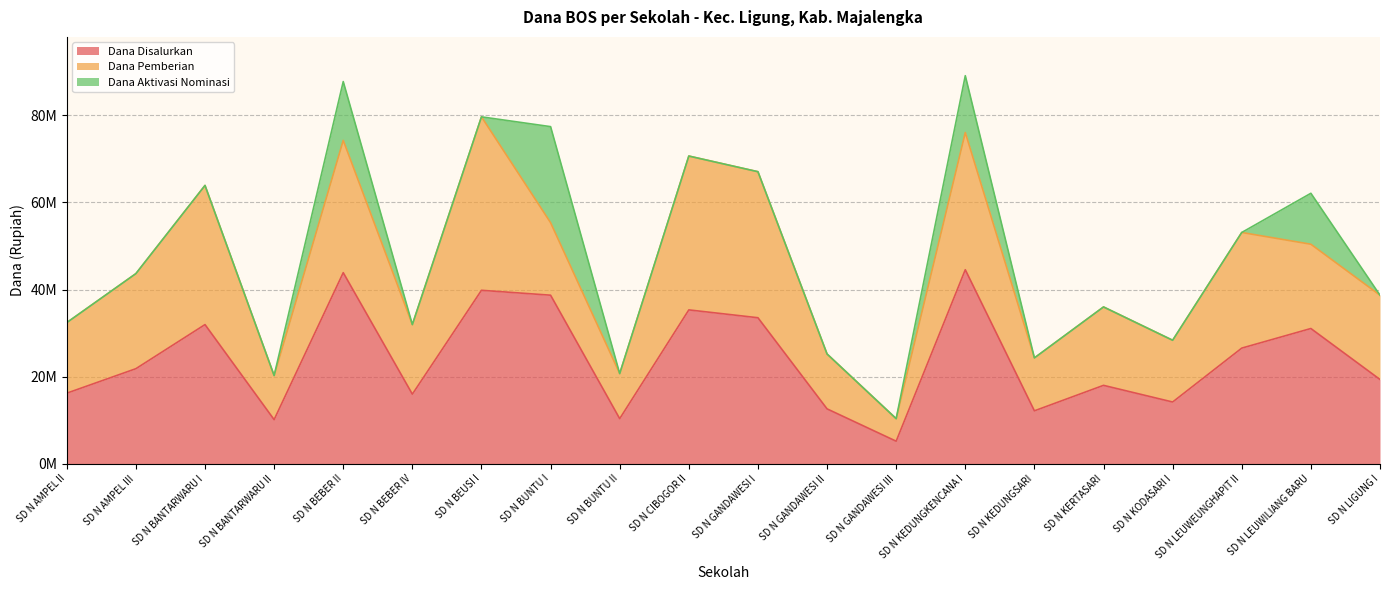

How many lines are shown in the chart?

3